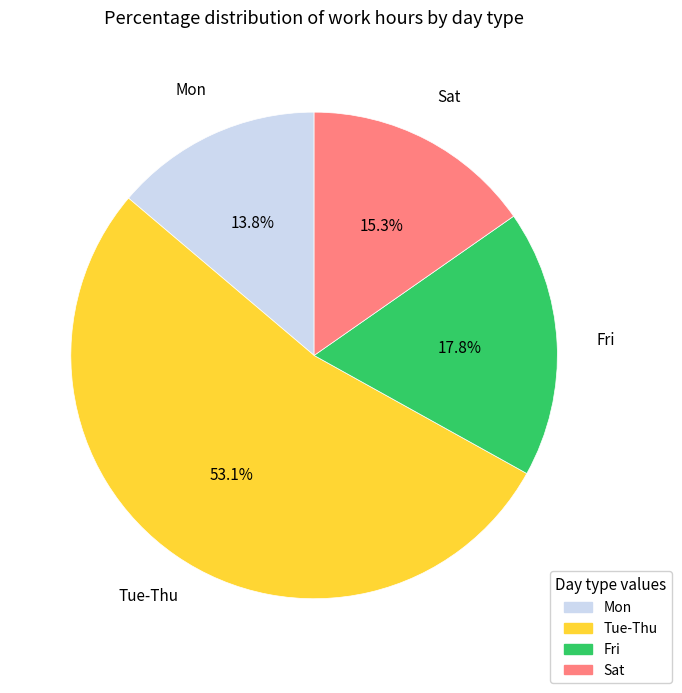

Is there a majority slice in this chart?

Yes